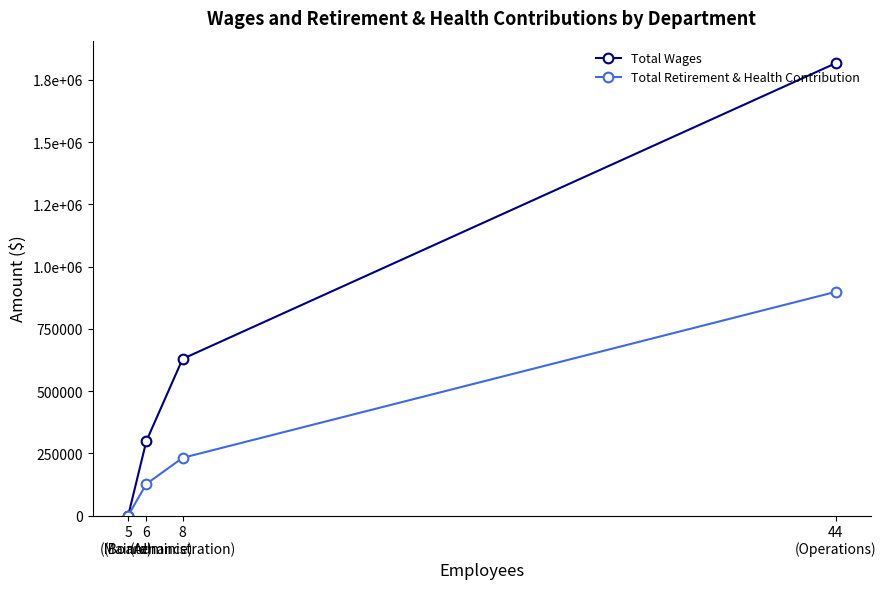

What is the spread (max minus min) of values at 6
(Maintenance)?

171974